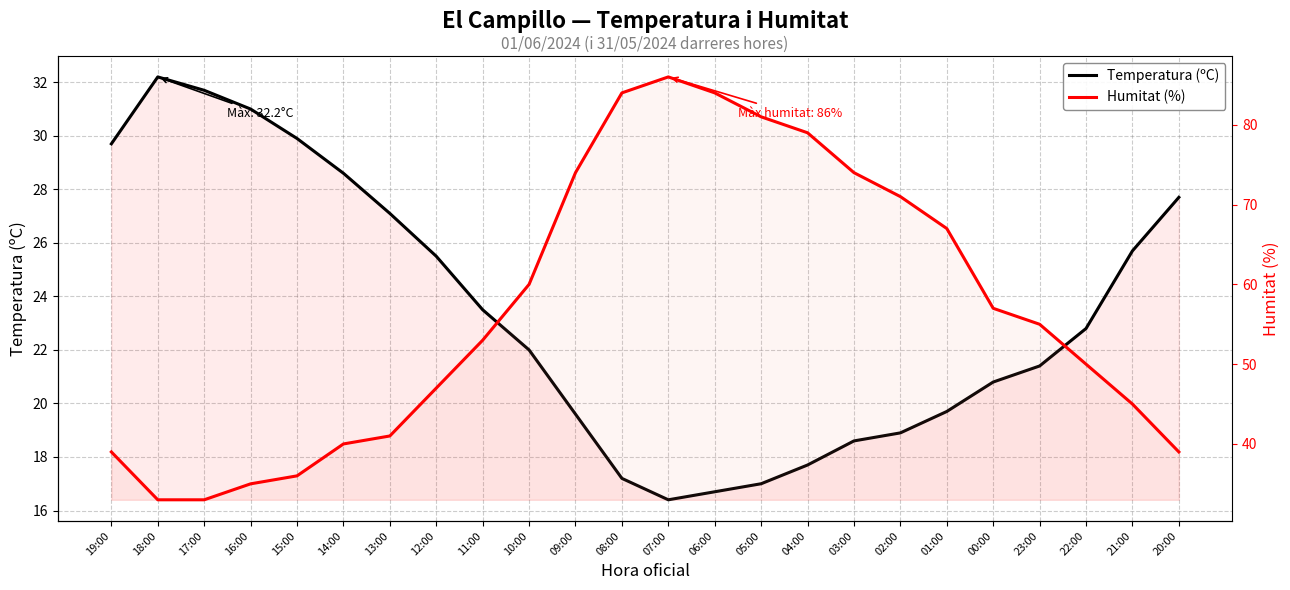

Between 19:00 and 10:00, which is larger?

19:00